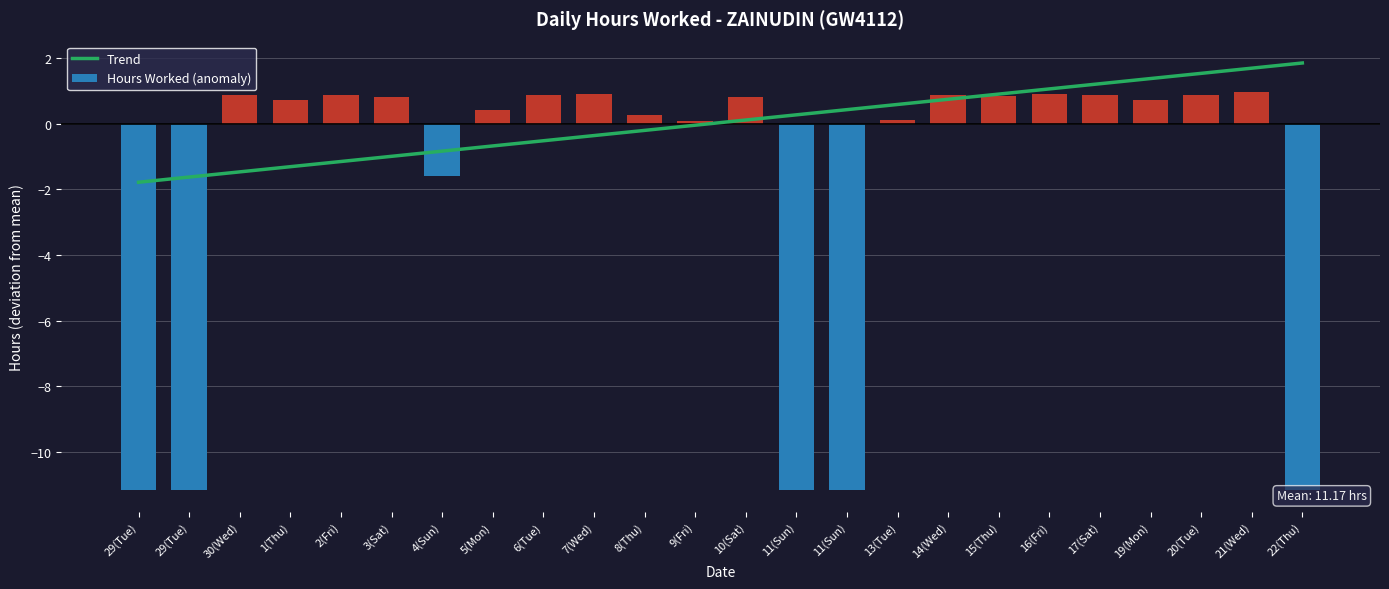

Which label corresponds to the smallest value in the chart?

29(Tue)